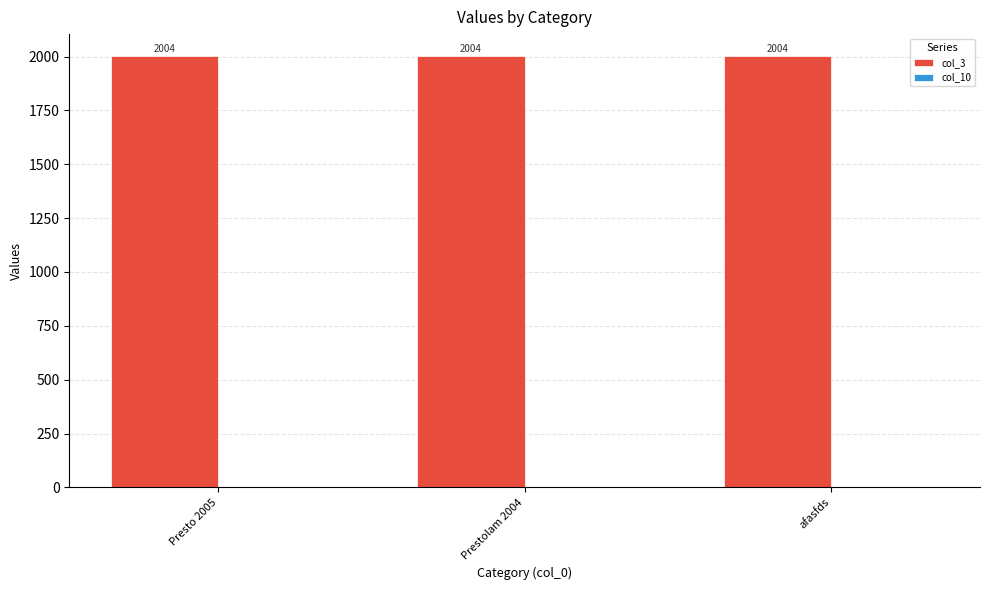

Reading left to right, transcribe all the data shown in this chart.

col_3: Presto 2005=2004	Prestolam 2004=2004	afasfds=2004
col_10: Presto 2005=0	Prestolam 2004=0	afasfds=0